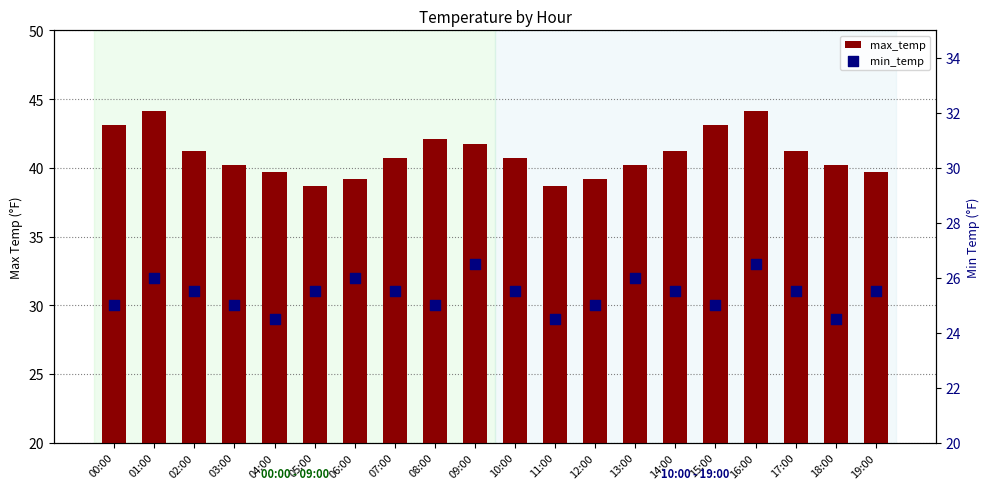

At how many categories does at least one series exceed 33?

20